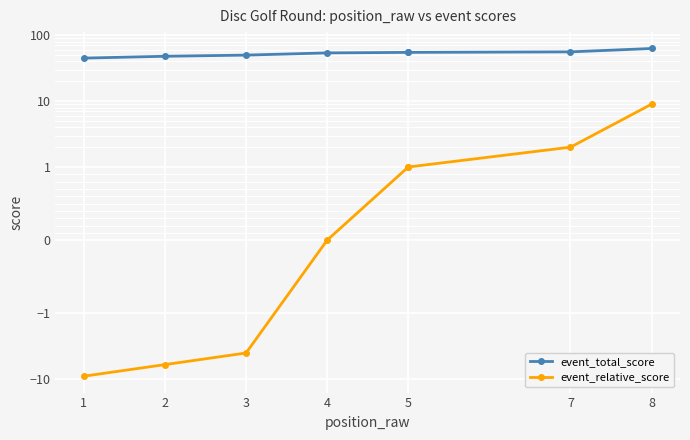

At which category does the chart reach its minimum across all series?

1